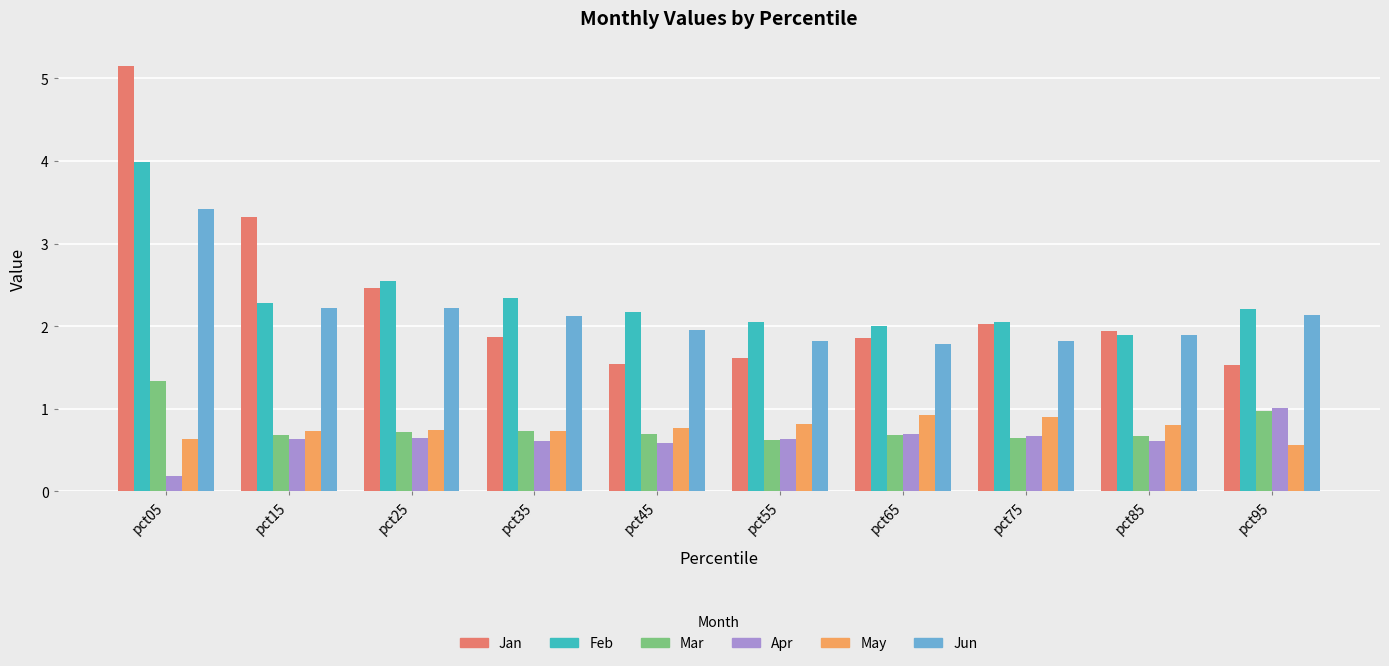

True or false: May has a value of 0.9 at pct65.

True